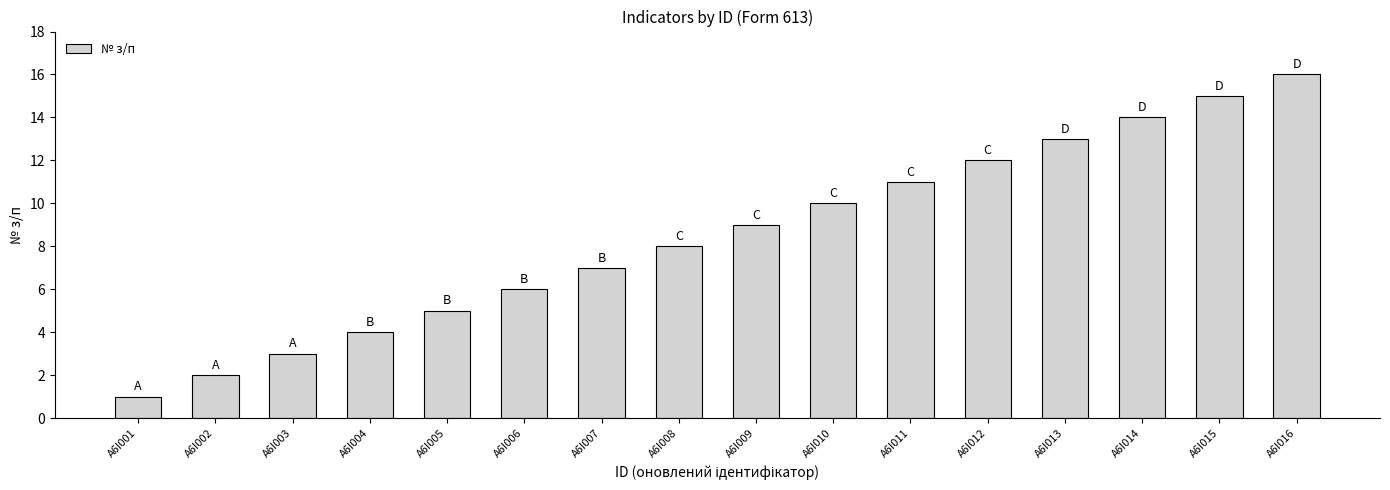

How many data points does each series have?

16